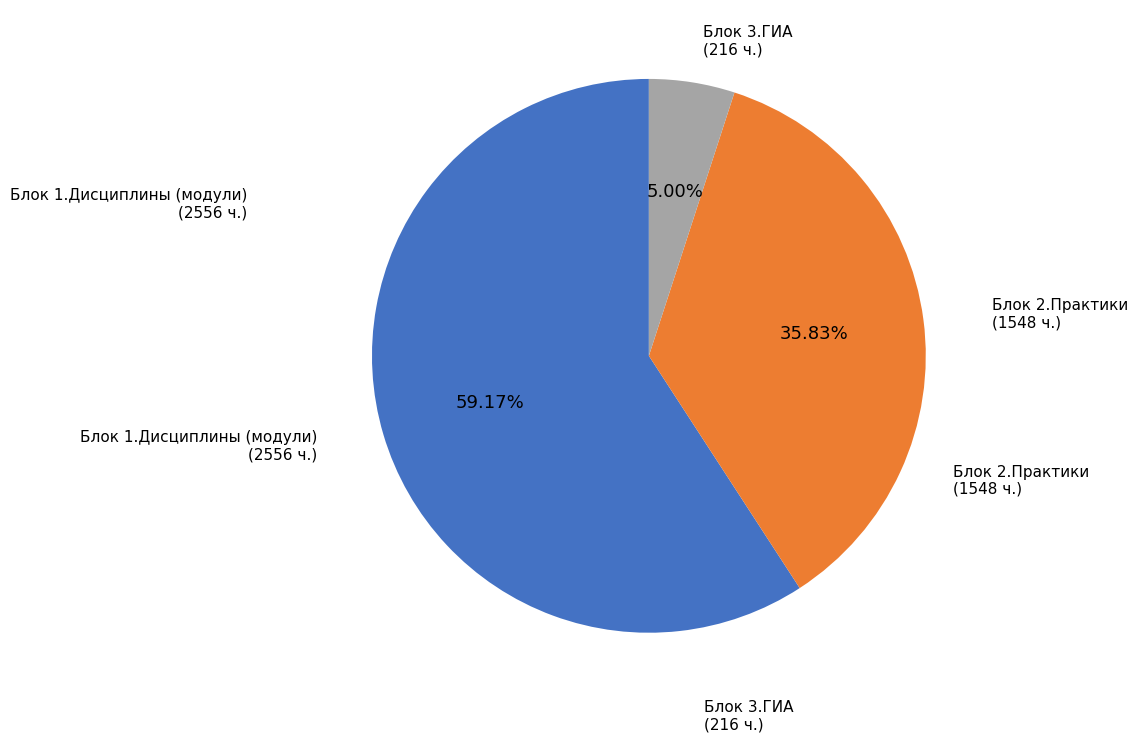

How many slices are in this pie chart?

3